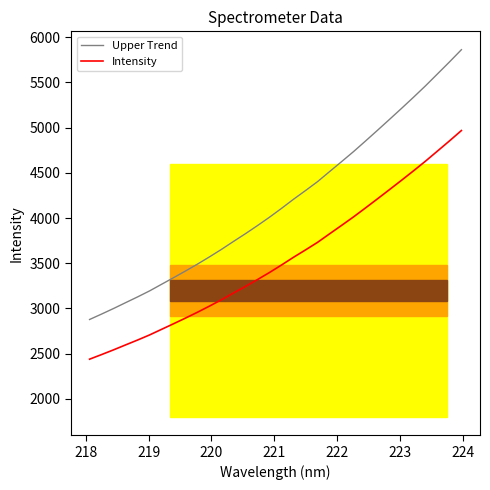

What is the sum of all Upper Trend values?

133438.0